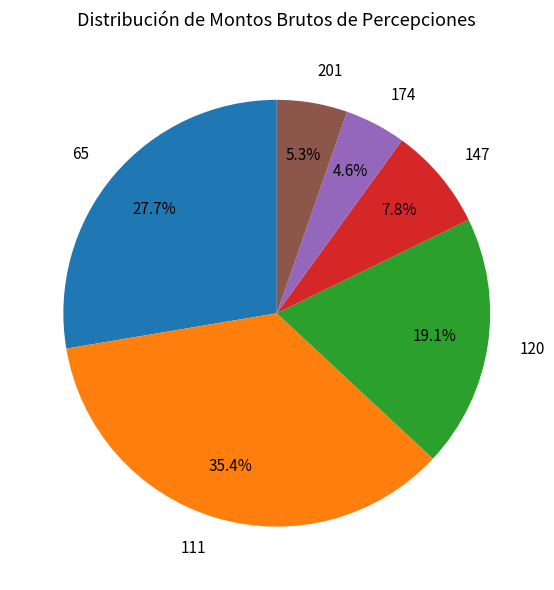

Rank the categories by value from lowest to highest.

174, 201, 147, 120, 65, 111